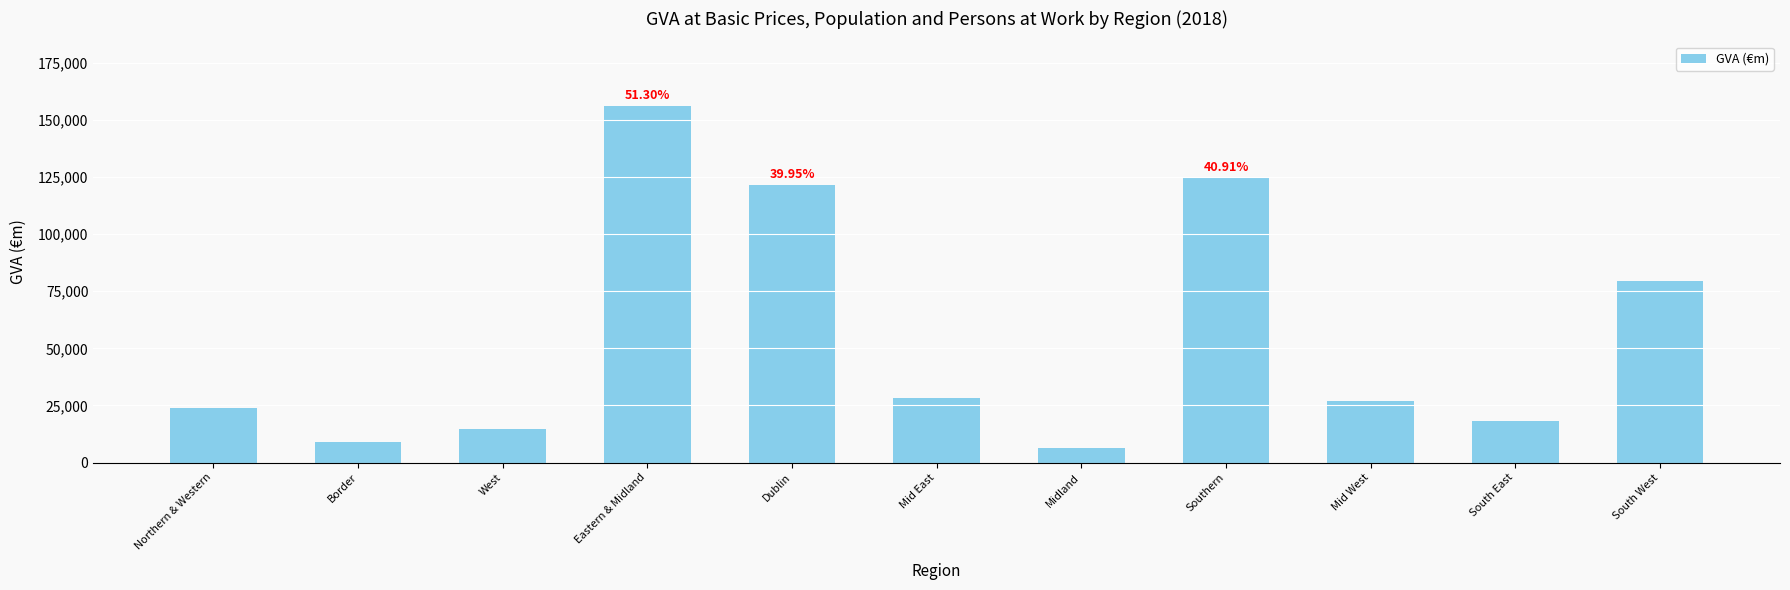

How many bars are there in total?

11